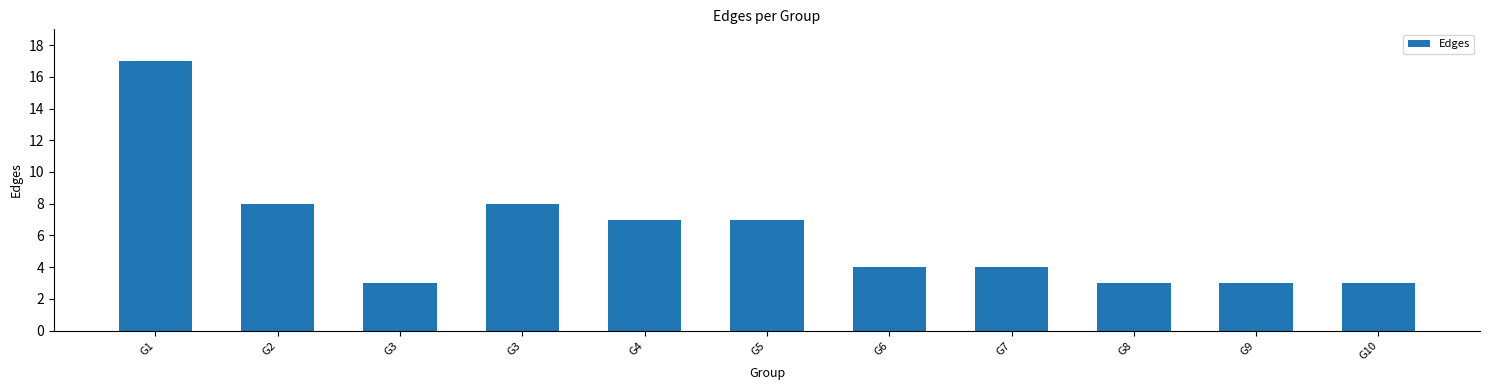

What is the value of the 11th bar from the left?

3